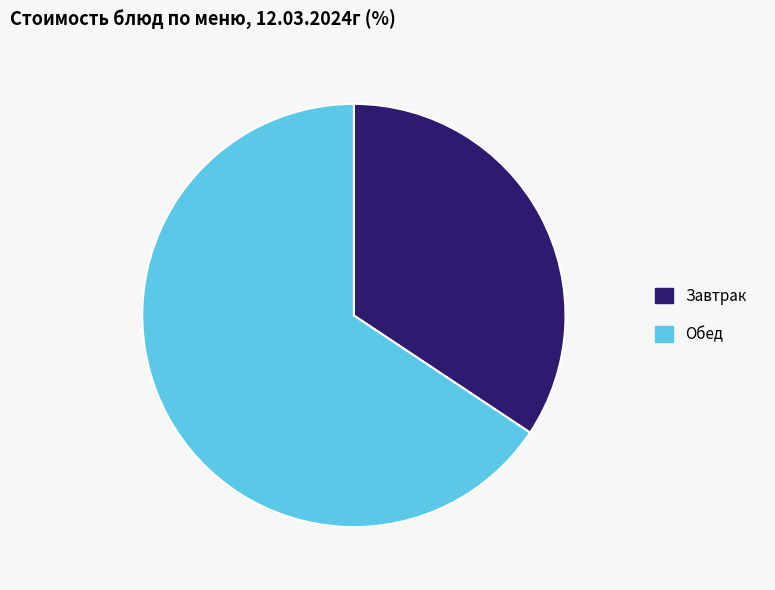

Which has a higher value, Завтрак or Обед?

Обед